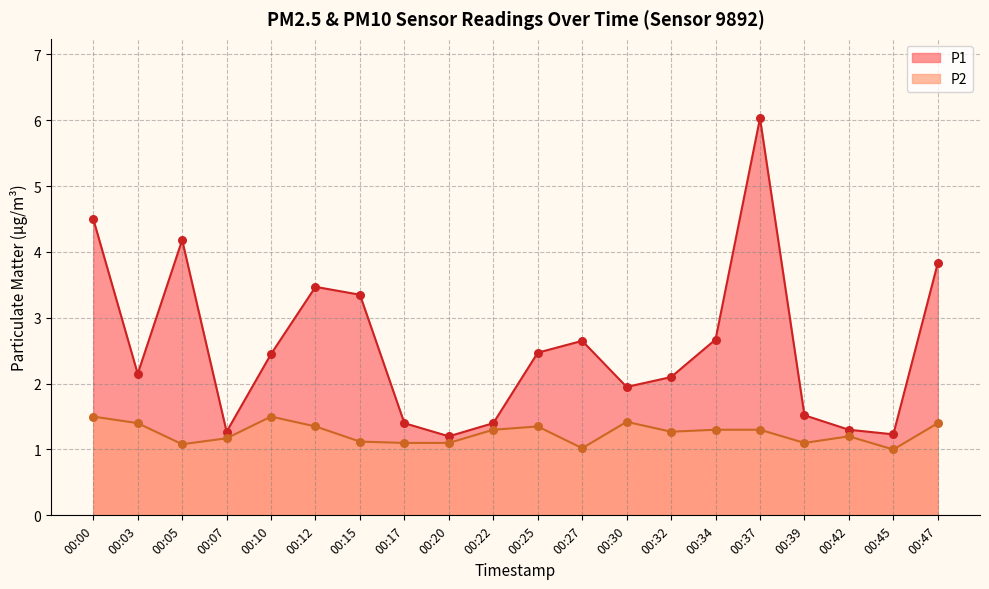

What are all the series names shown in the legend?

P1, P2